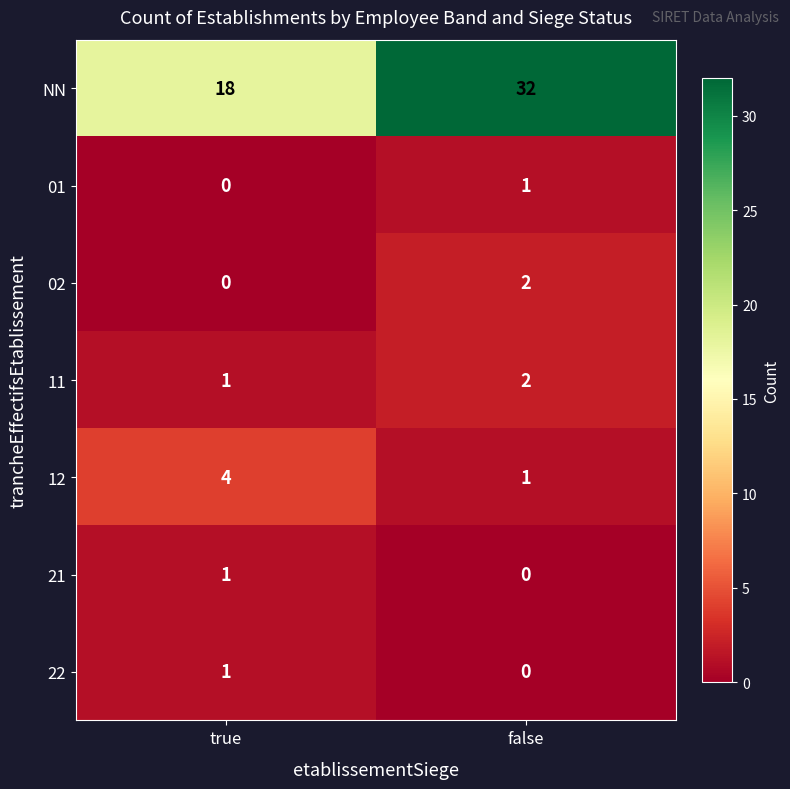

Reading left to right, transcribe all the data shown in this chart.

NN: true=18	false=32
01: true=0	false=1
02: true=0	false=2
11: true=1	false=2
12: true=4	false=1
21: true=1	false=0
22: true=1	false=0